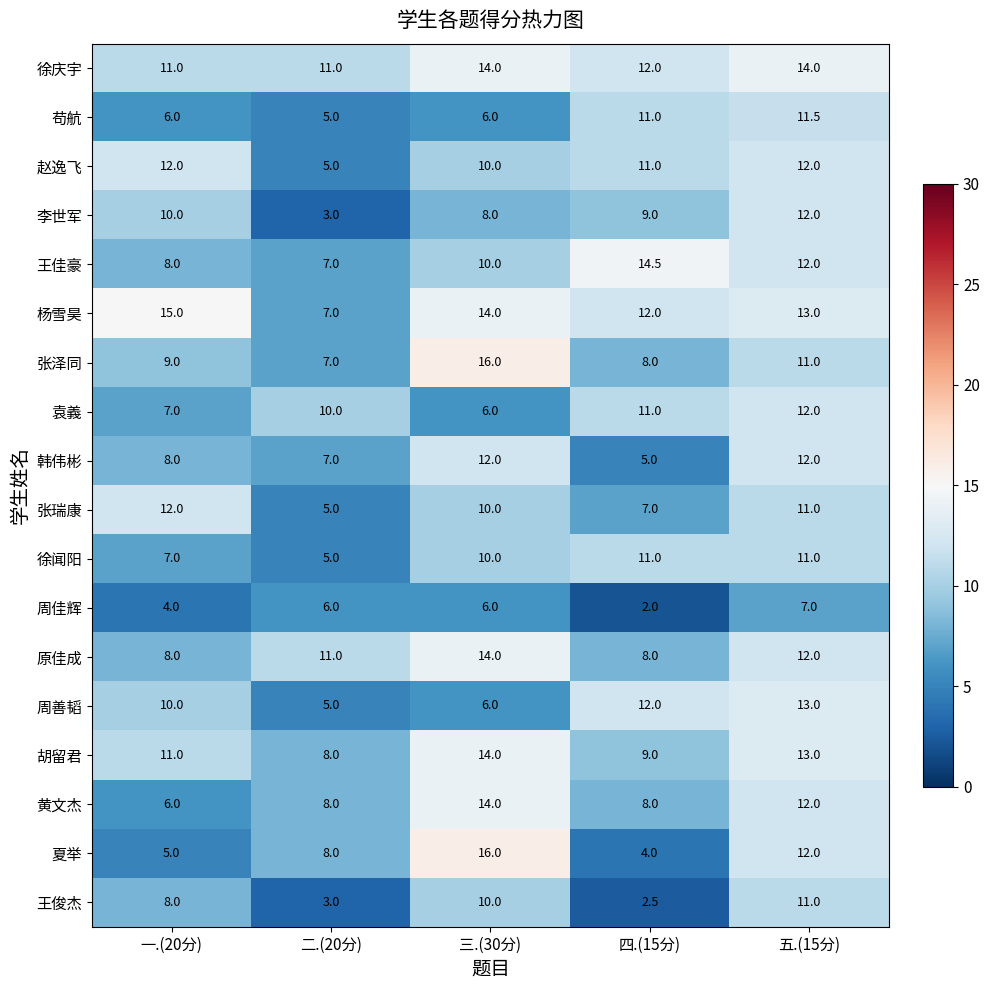

True or false: 苟航 has a value of 6.0 at 一.(20分).

True